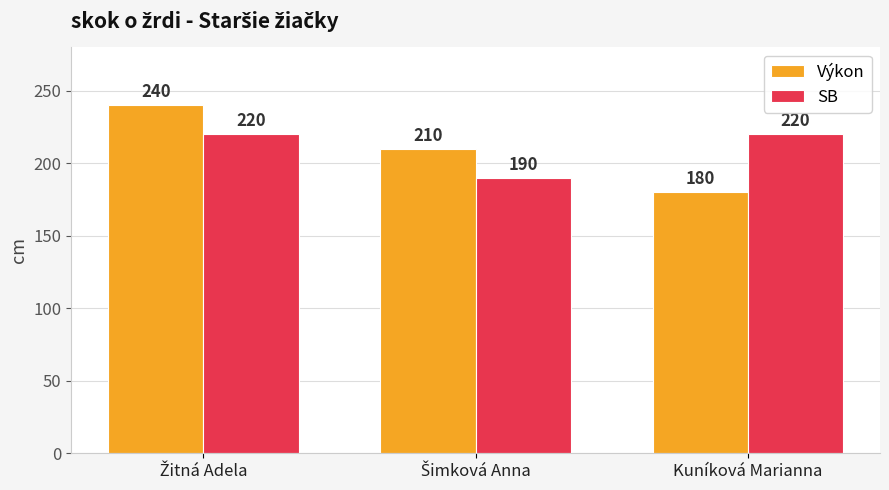

What are all the series names shown in the legend?

Výkon, SB